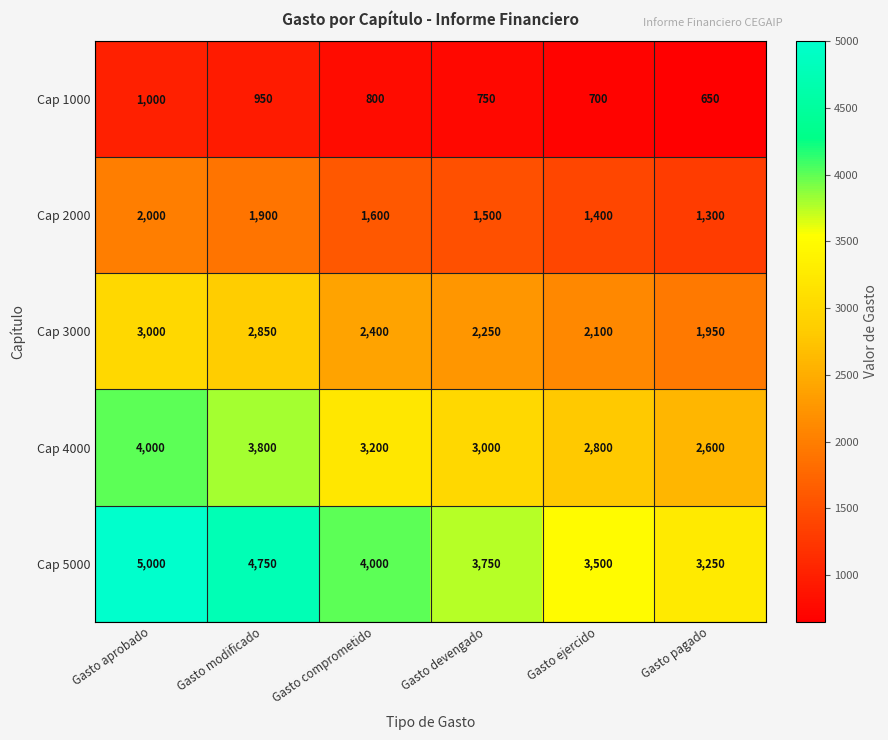

At which label does Cap 1000 reach its minimum?

Gasto pagado